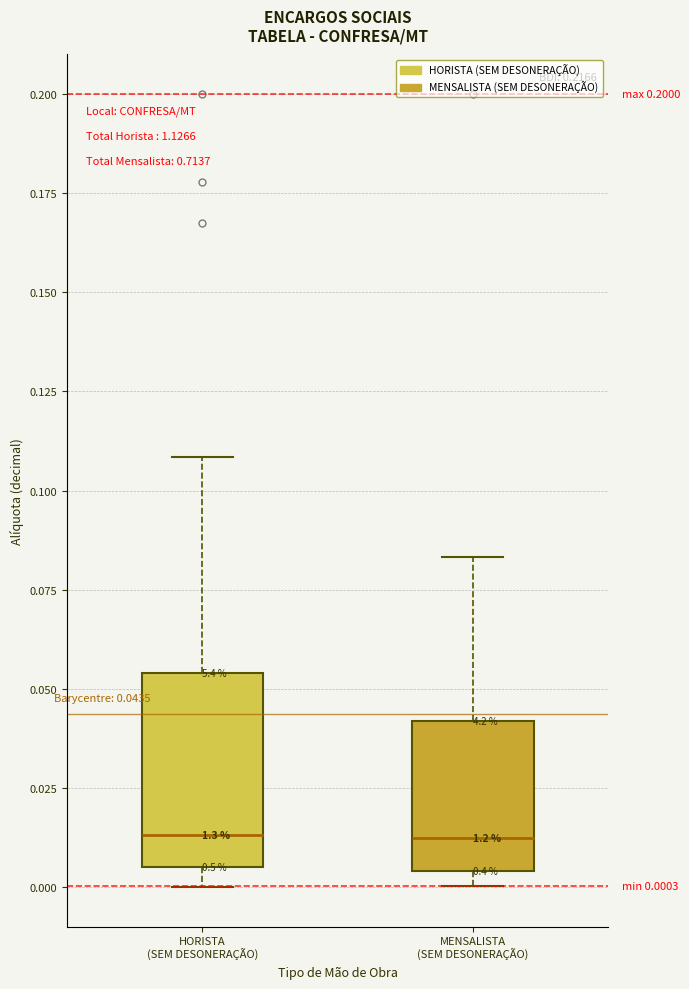

Comparing the boxes themselves (not the whiskers), which one is the tallest?

HORISTA (SEM DESONERAÇÃO)